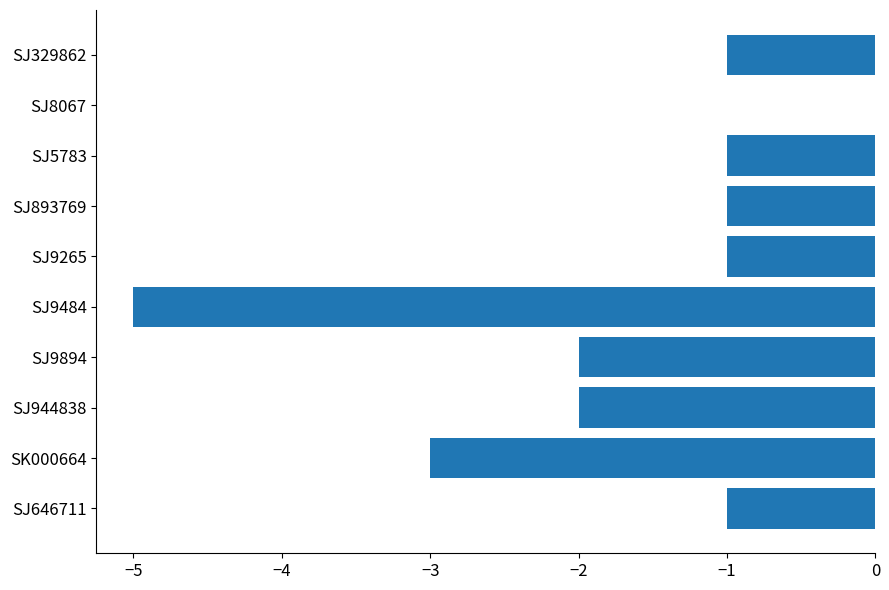

What is the sum of the values at SJ8067 and SK000664?

-3